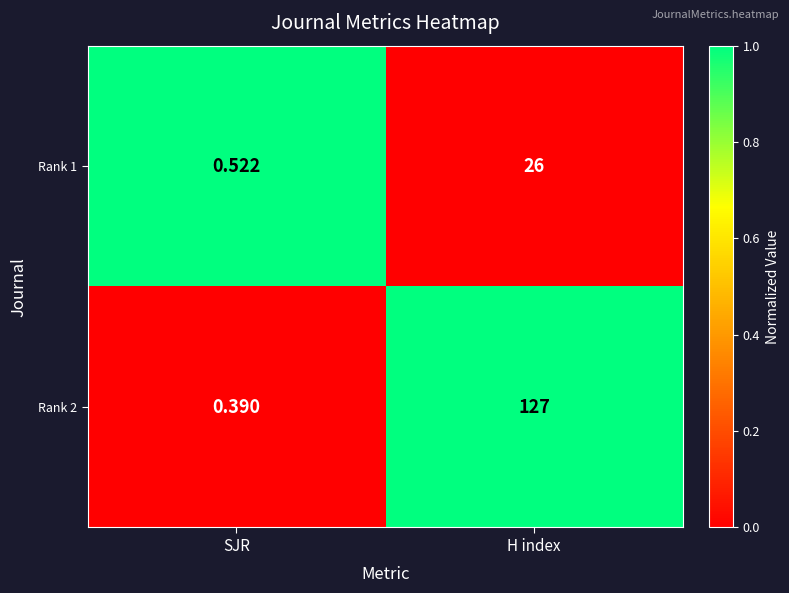

Which category has the lowest value in the Rank 1 series?

SJR